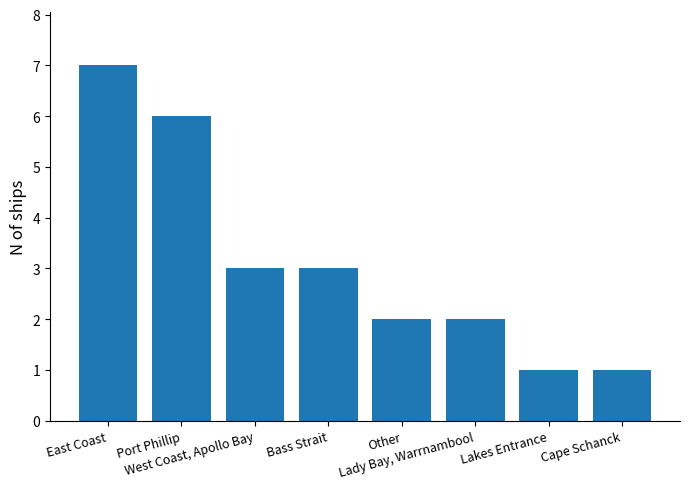

Reading left to right, extract all data points from this chart.

East Coast=7	Port Phillip=6	West Coast, Apollo Bay=3	Bass Strait=3	Other=2	Lady Bay, Warrnambool=2	Lakes Entrance=1	Cape Schanck=1